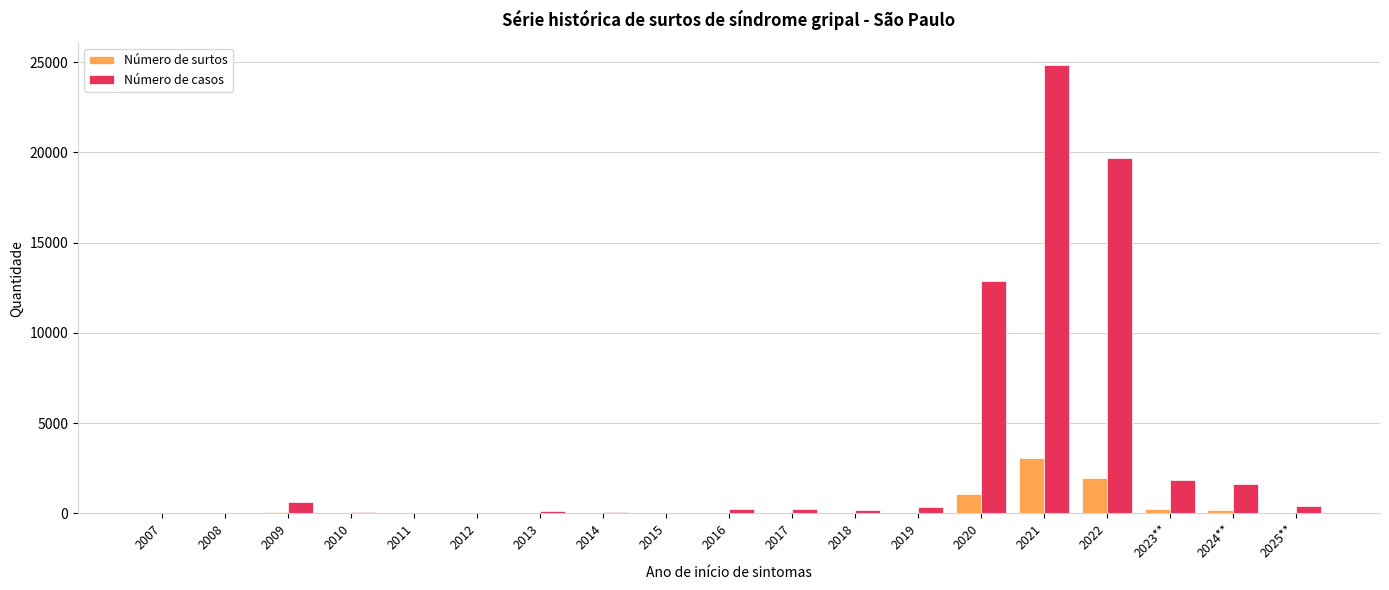

Which series changed the most between 2010 and 2022?

Número de casos